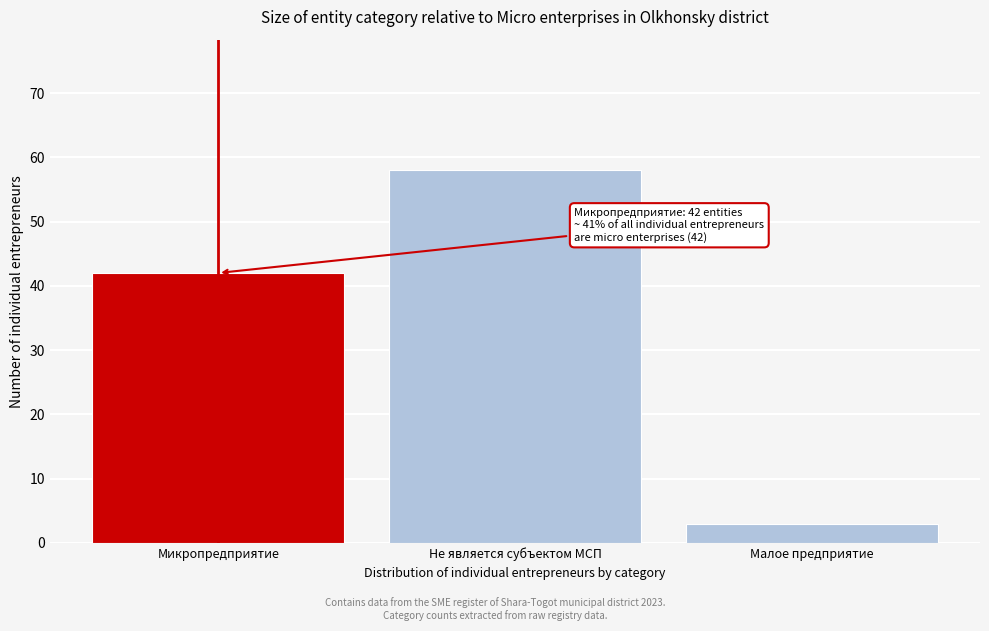

Reading left to right, transcribe all the data shown in this chart.

42	58	3